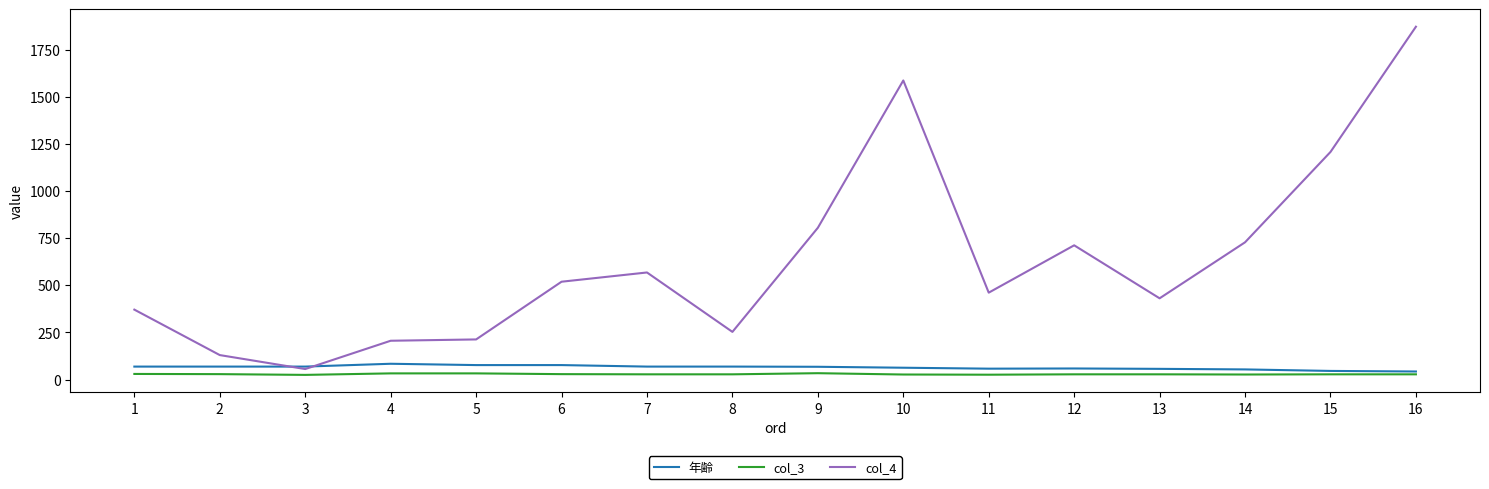

Count the number of categories in the chart.

16